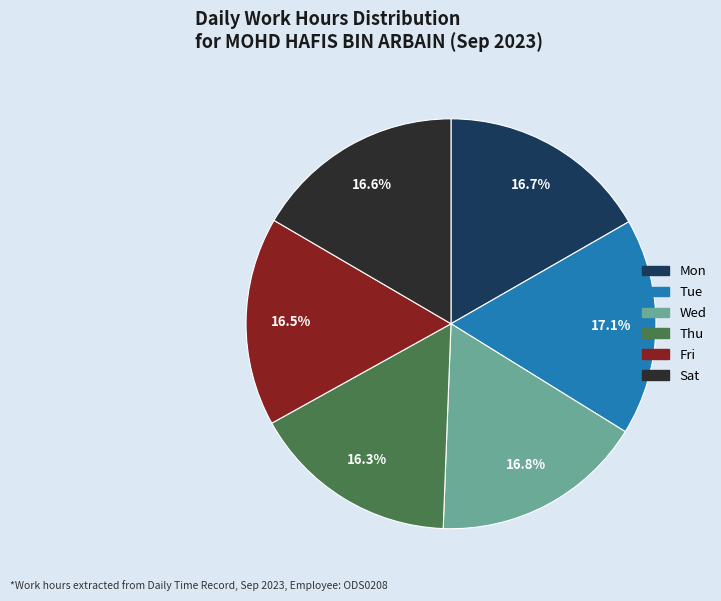

What is the ratio of the value at Fri to the value at Mon?

1.0